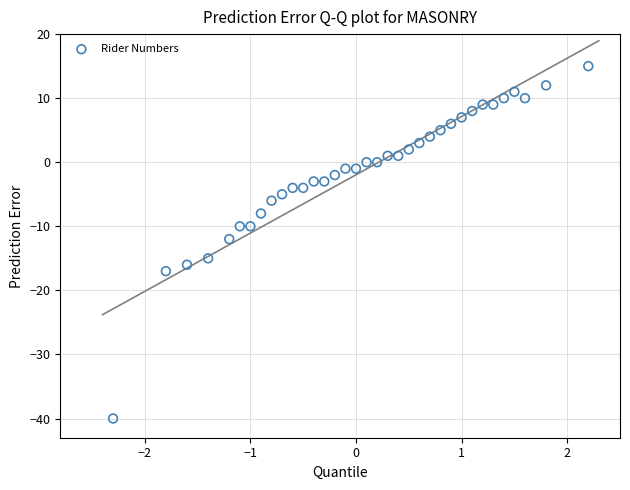

What is the range of Y values (max minus min)?

55